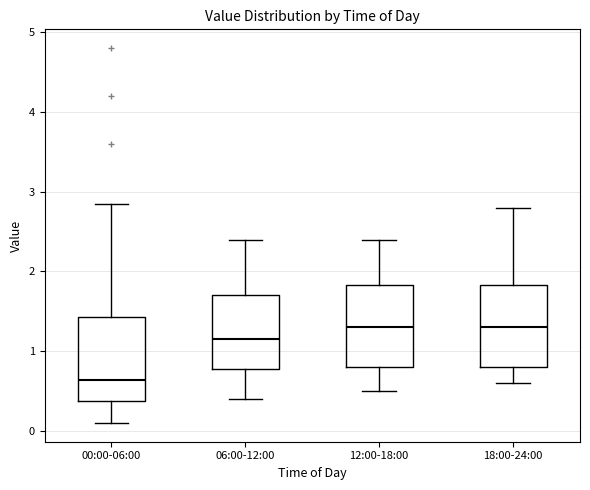

Where does the upper whisker of the box for 06:00-12:00 end on the y-axis? The values are not printed on the chart, so give them approximately, as read against the axis.

2.4